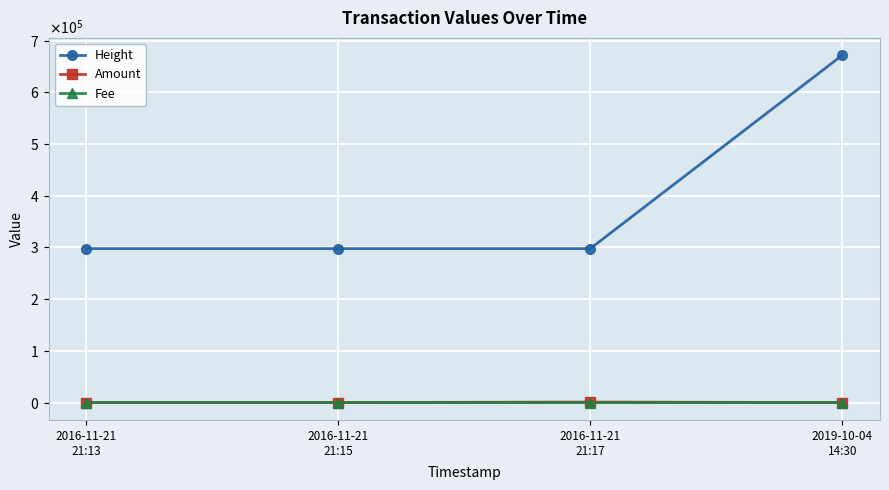

The Height series shows 297787.0 at 2016-11-21
21:13. True or false?

True